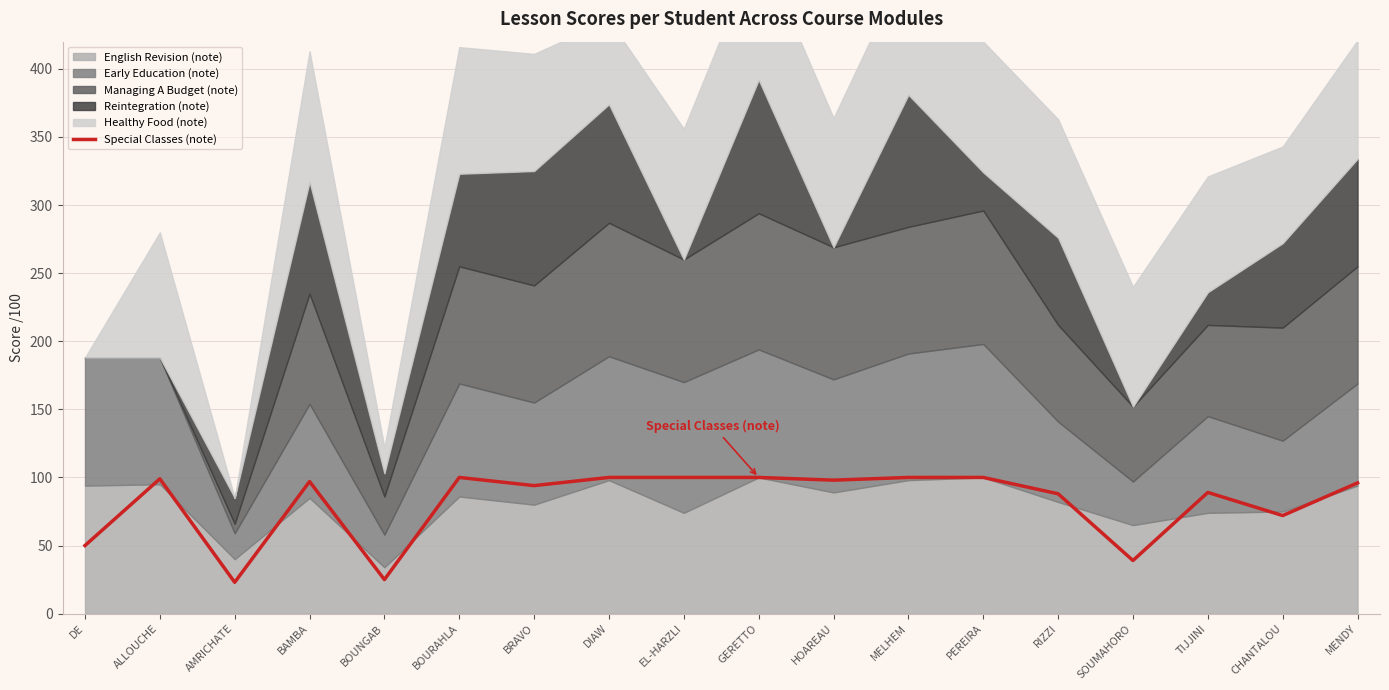

What is the minimum value for Special Classes (note)?

23